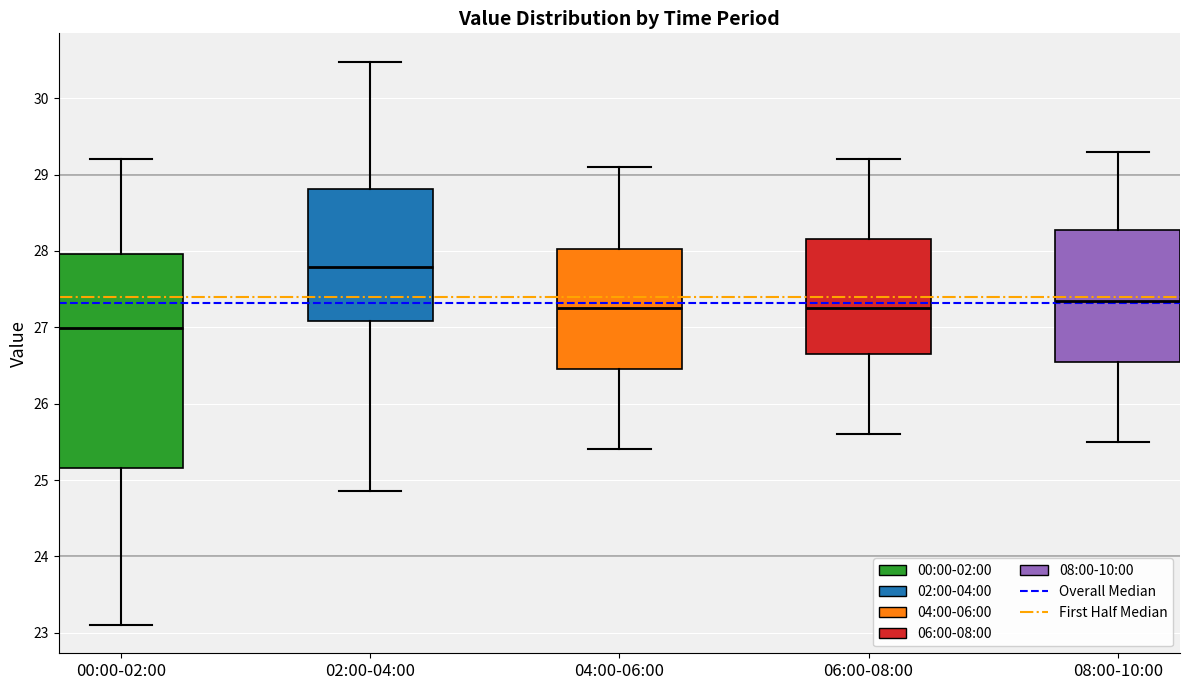

Which box has the lowest median line?

00:00-02:00